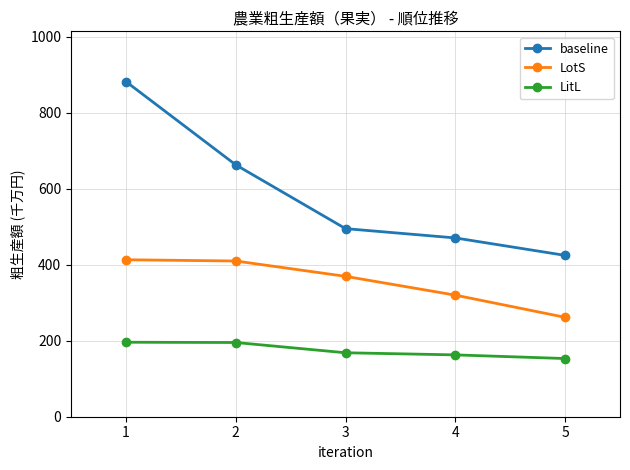

Which category has the lowest value in the baseline series?

5